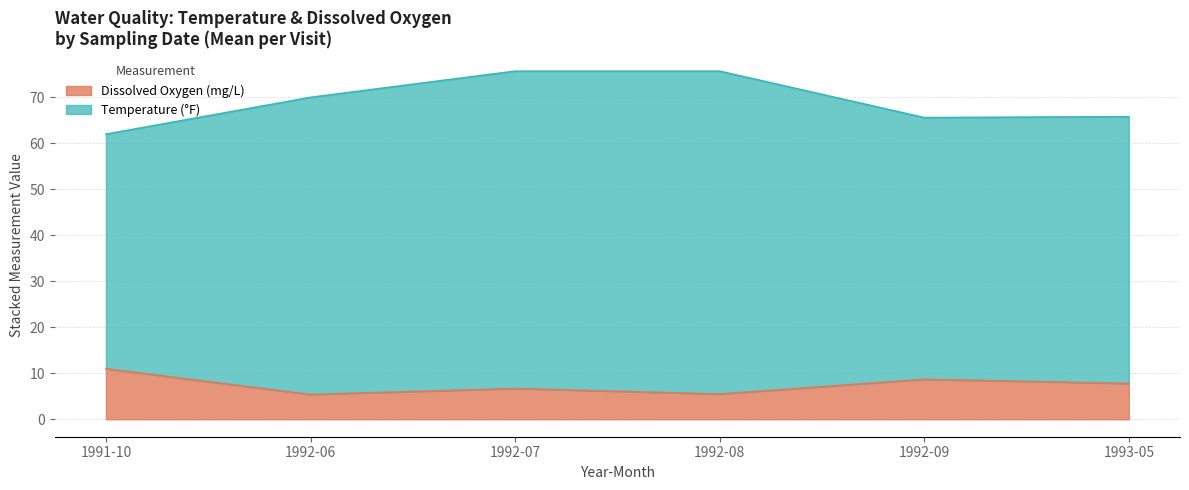

The value at 1993-05 is 65.8. True or false?

True